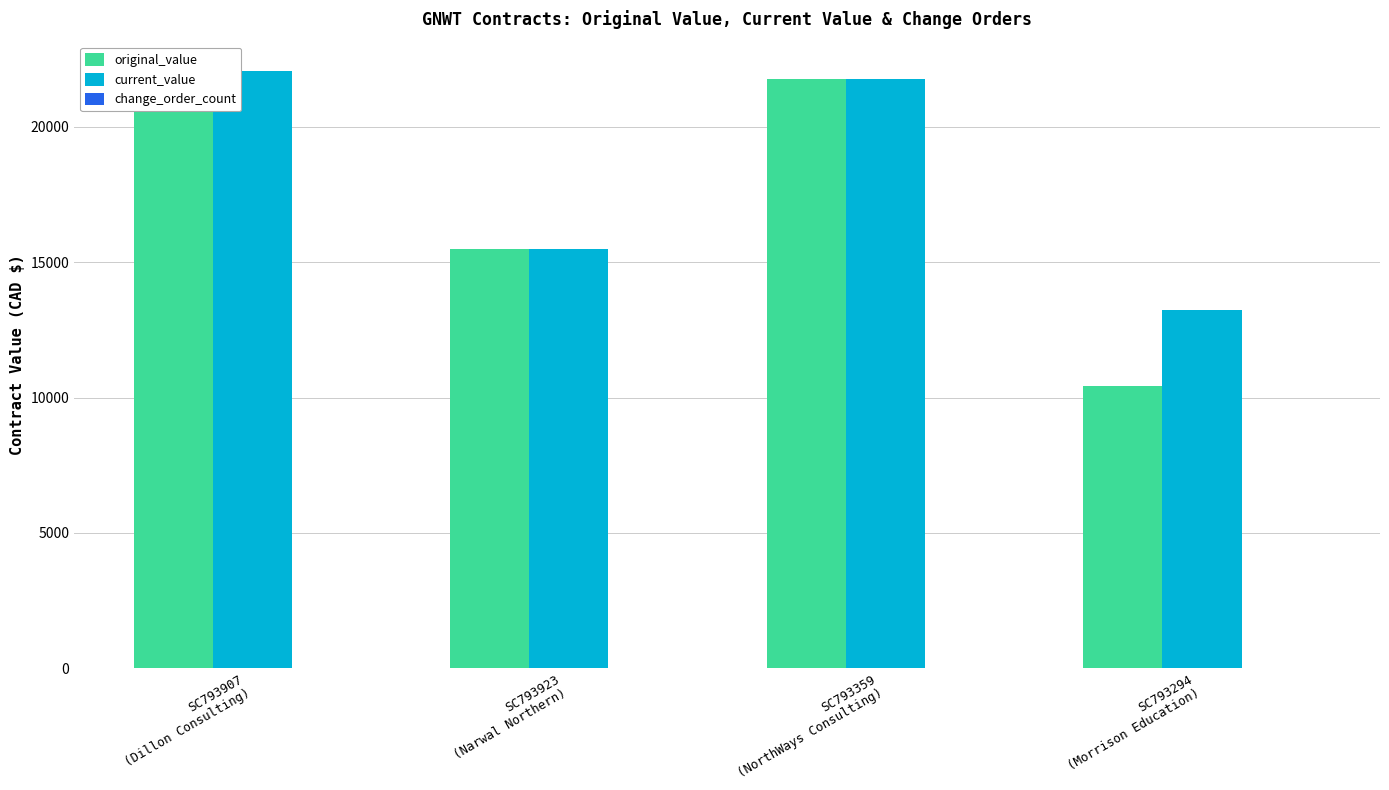

At SC793294
(Morrison Education), list the series in order from smallest to largest.

change_order_count, original_value, current_value